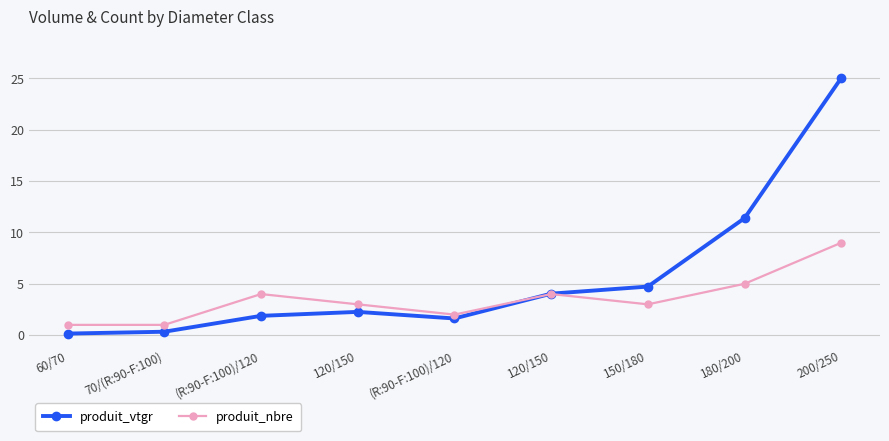

True or false: produit_nbre has a value of 1.7 at 120/150.

False